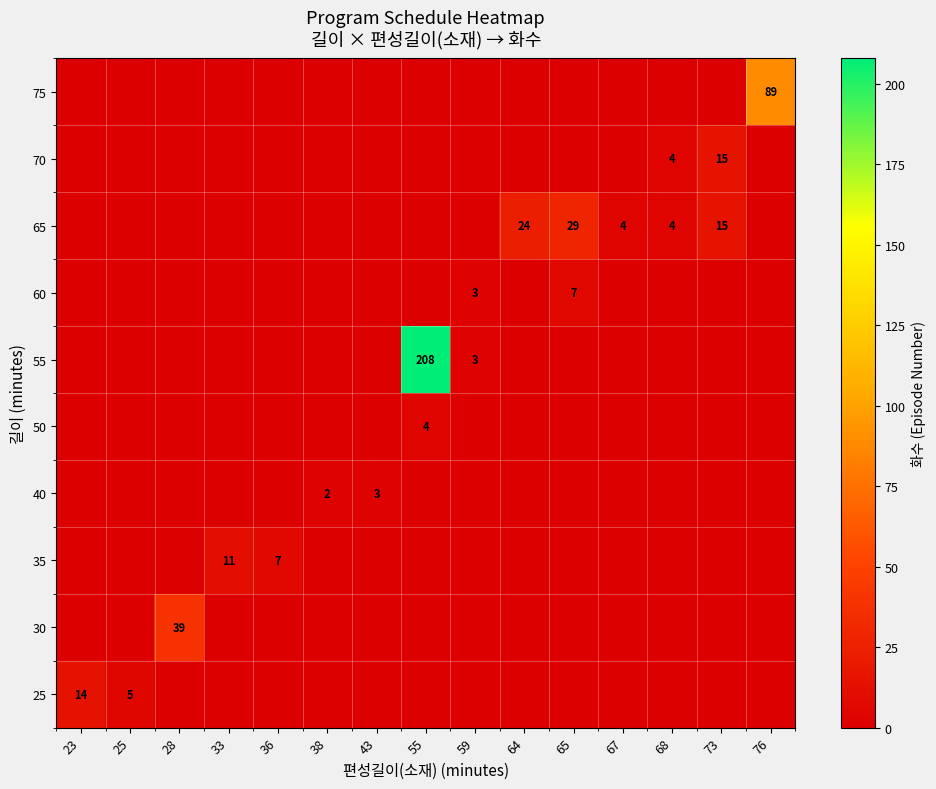

True or false: 35 has a value of 11 at 33.

True